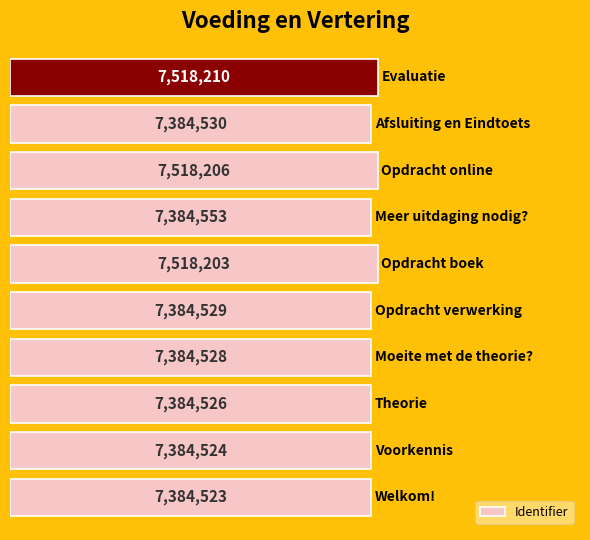

What is the average value?

7424633